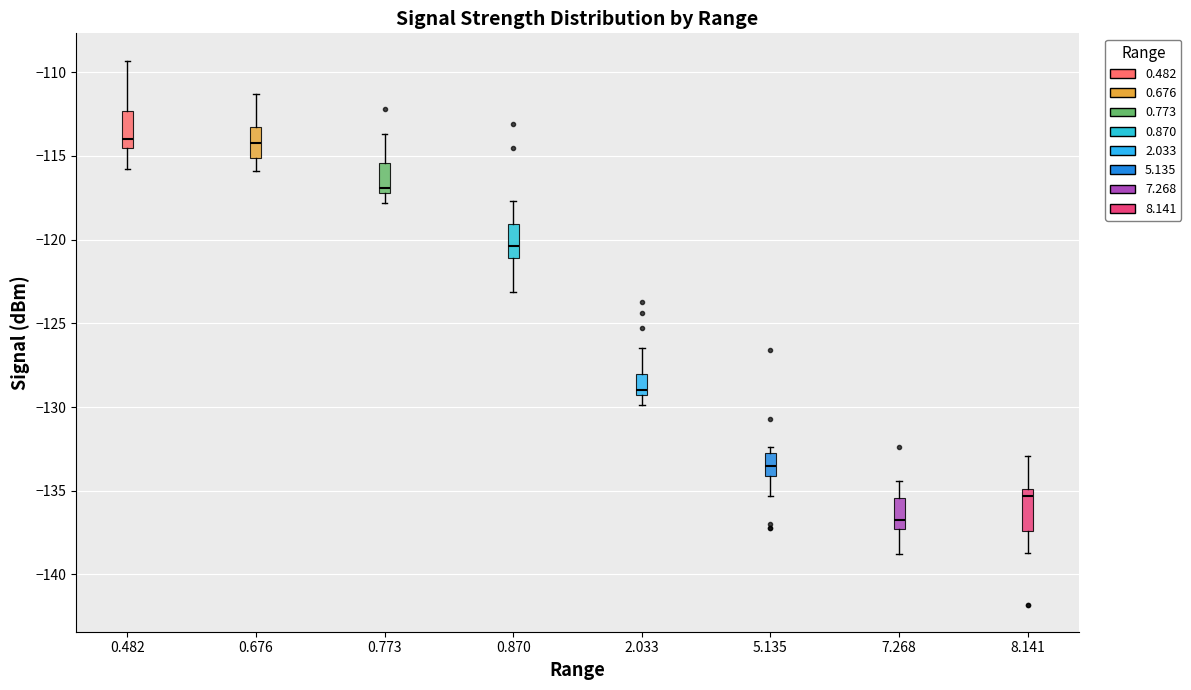

Reading left to right, read every box against the y-axis: the position of its median line, the range the box covers, and the ends of its whiskers. The values are not printed on the chart, so give them approximately, as read against the axis.

0.482: median -114.0, box -114.5 to -112.5, whiskers -116.0 to -109.5
0.676: median -114.0, box -115.0 to -113.5, whiskers -116.0 to -111.5
0.773: median -117.0 (just above the box's lower edge), box -117.0 to -115.5, whiskers -118.0 to -113.5
0.870: median -120.5, box -121.0 to -119.0, whiskers -123.0 to -117.5
2.033: median -129.0, box -129.5 to -128.0, whiskers -130.0 to -126.5
5.135: median -133.5, box -134.0 to -133.0, whiskers -135.5 to -132.5
7.268: median -136.5, box -137.5 to -135.5, whiskers -139.0 to -134.5
8.141: median -135.5, box -137.5 to -135.0, whiskers -138.5 to -133.0